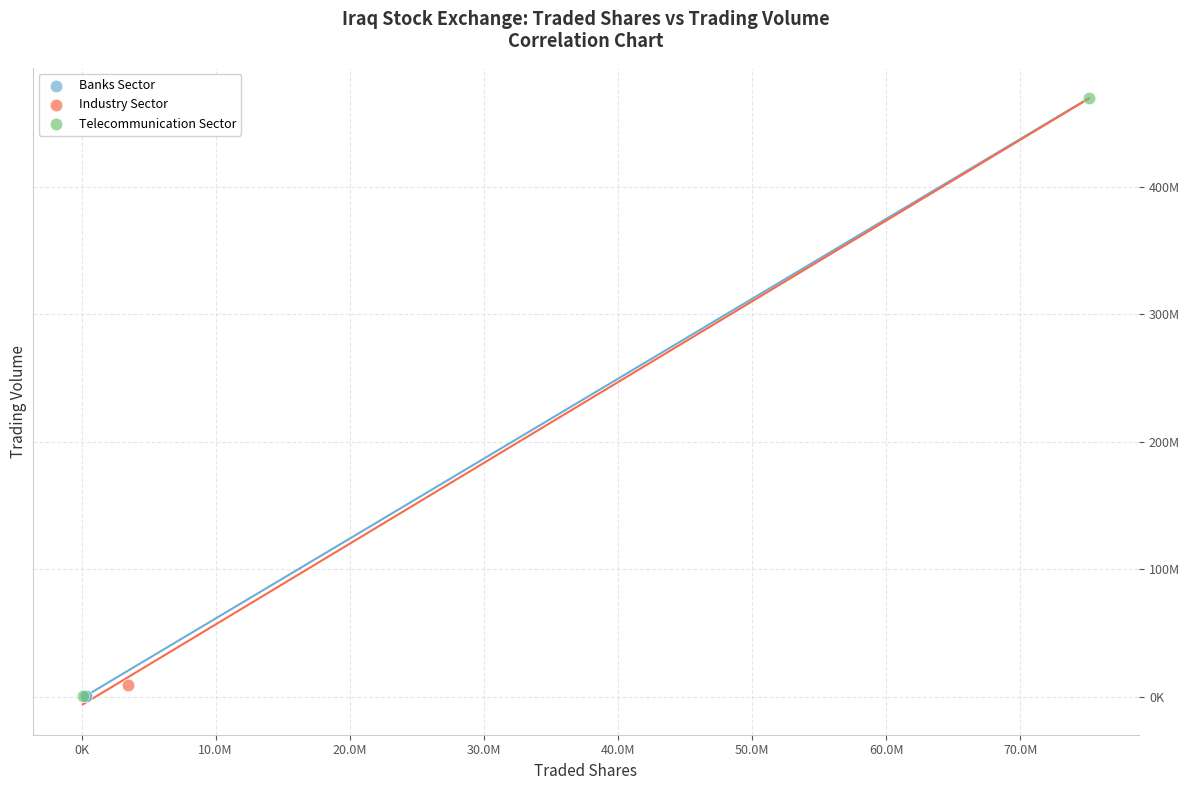

Which series contains the highest Y value?

Telecommunication Sector